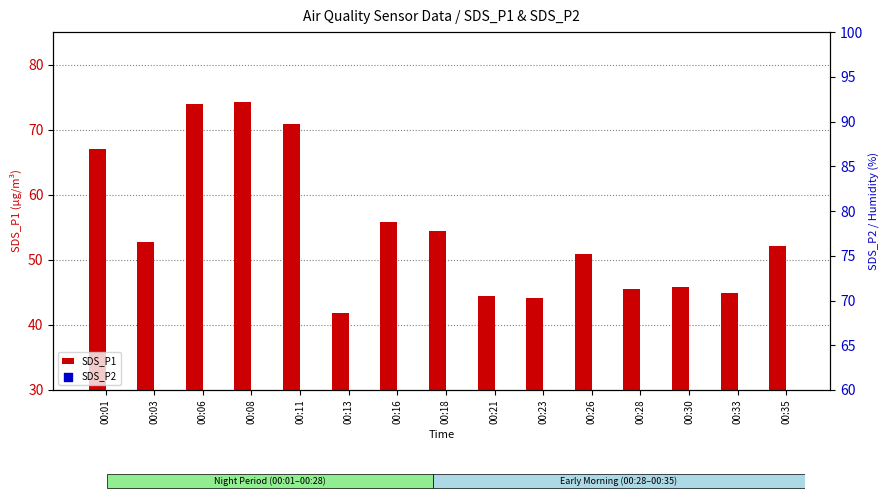

Which series reaches the maximum Y coordinate?

SDS_P1